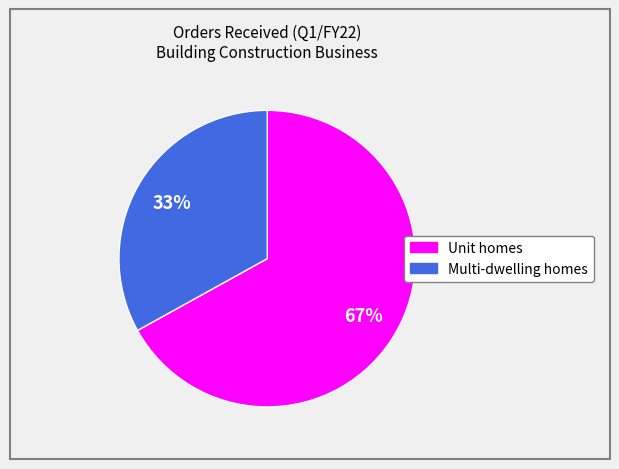

To the nearest percent, what percentage of the pie is Multi-dwelling homes?

33%